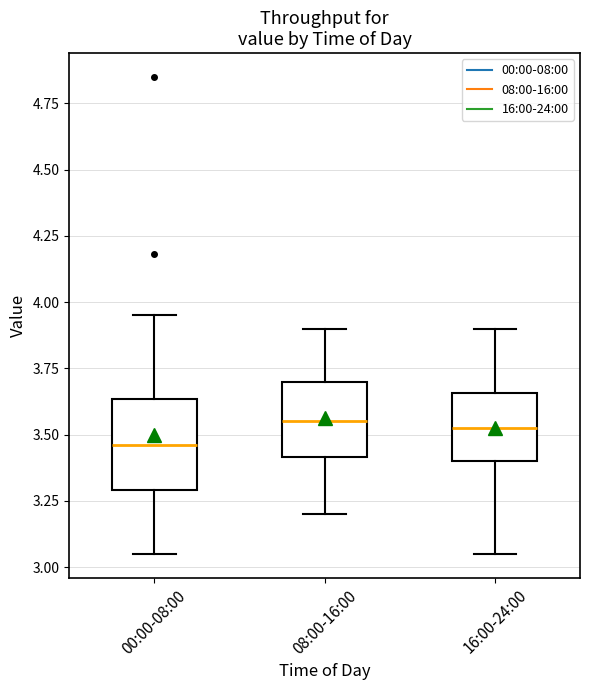

Reading left to right, transcribe this box plot: for each box, give where its median line is, the range the box spans, and where its two whiskers end, as read against the y-axis. The values are not printed on the chart, so give them approximately, as read against the axis.

00:00-08:00: median 3.45, box 3.30 to 3.65, whiskers 3.05 to 3.95
08:00-16:00: median 3.55, box 3.40 to 3.70, whiskers 3.20 to 3.90
16:00-24:00: median 3.55, box 3.40 to 3.65, whiskers 3.05 to 3.90